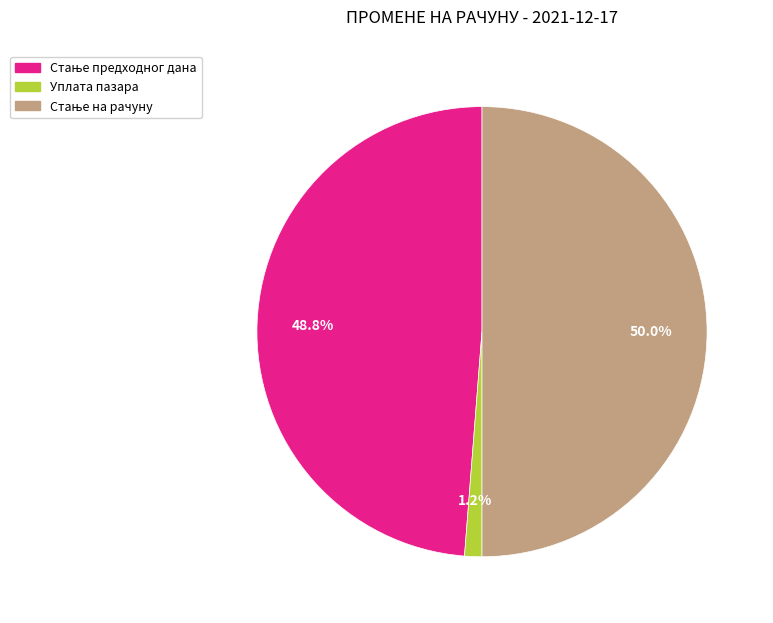

Count the number of slices in the pie.

3